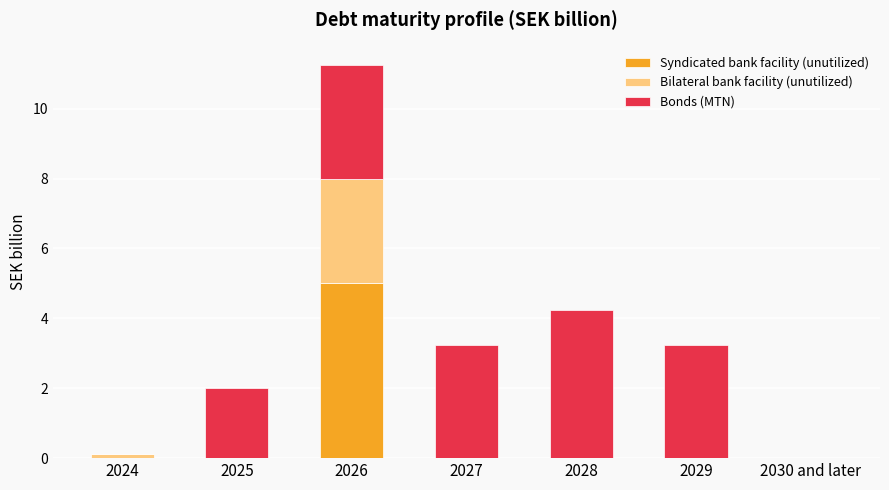

At which category is the sum across all series the highest?

2026